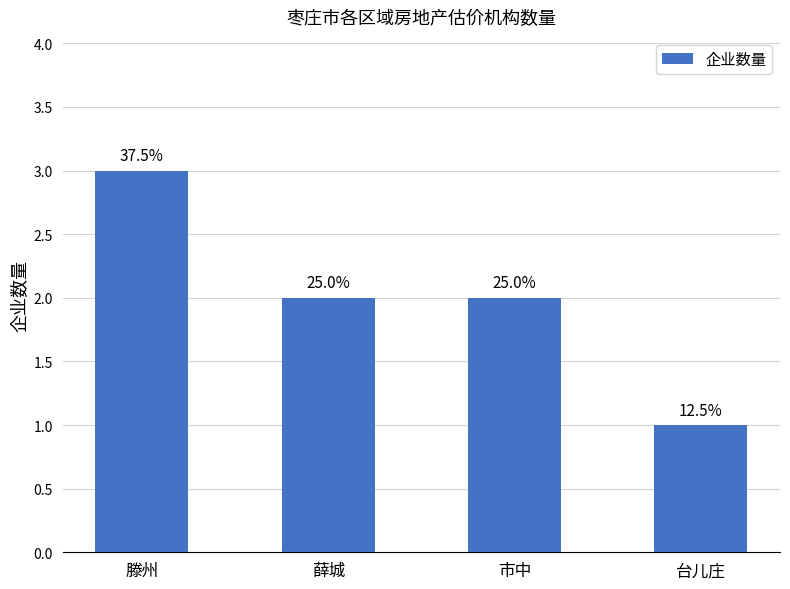

What is the sum of the values at 滕州 and 市中?

5